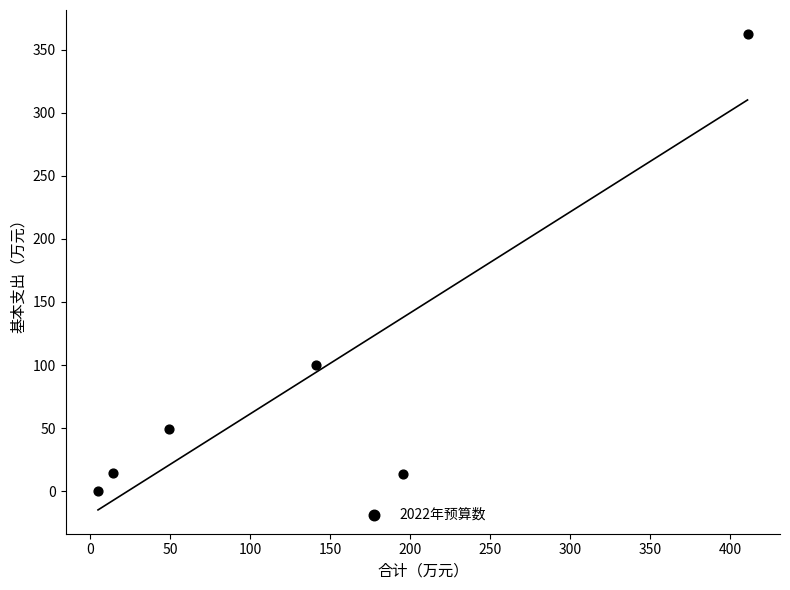

What is the range of X values (max minus min)?

406.0